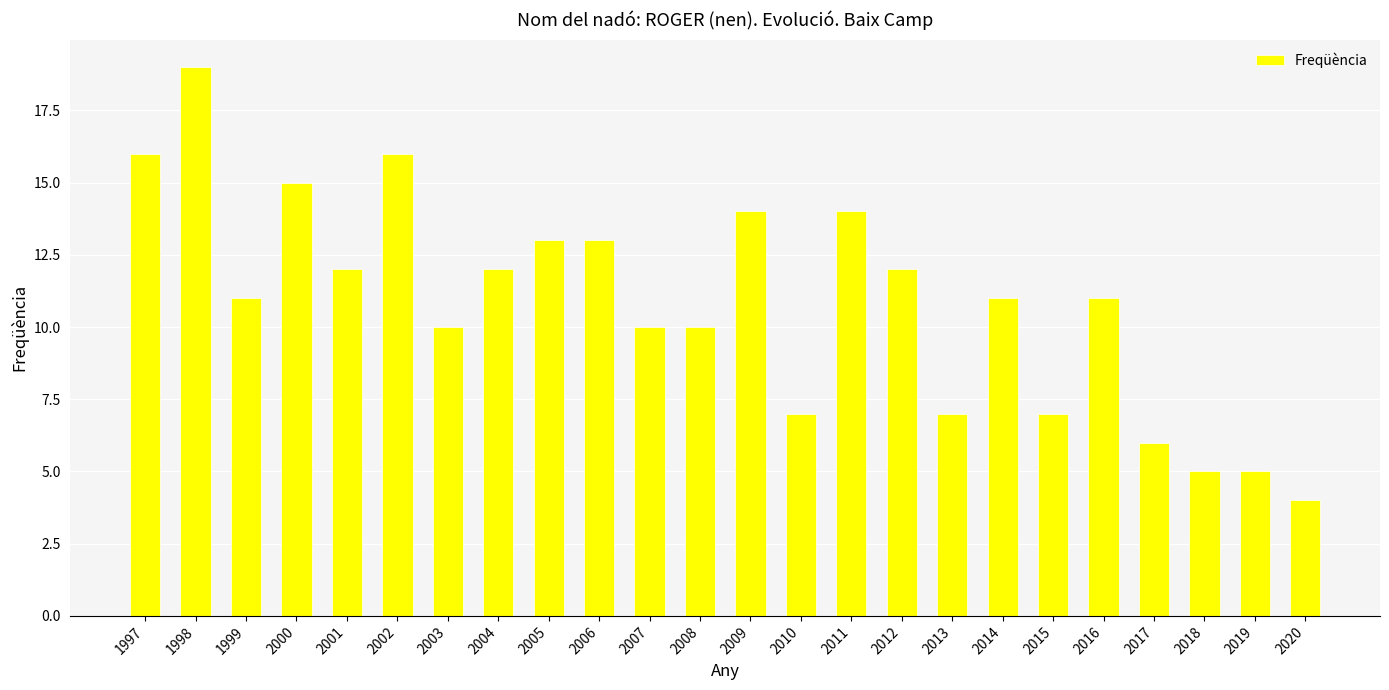

Reading left to right, what are all the values shown in this chart?

1997=16	1998=19	1999=11	2000=15	2001=12	2002=16	2003=10	2004=12	2005=13	2006=13	2007=10	2008=10	2009=14	2010=7	2011=14	2012=12	2013=7	2014=11	2015=7	2016=11	2017=6	2018=5	2019=5	2020=4